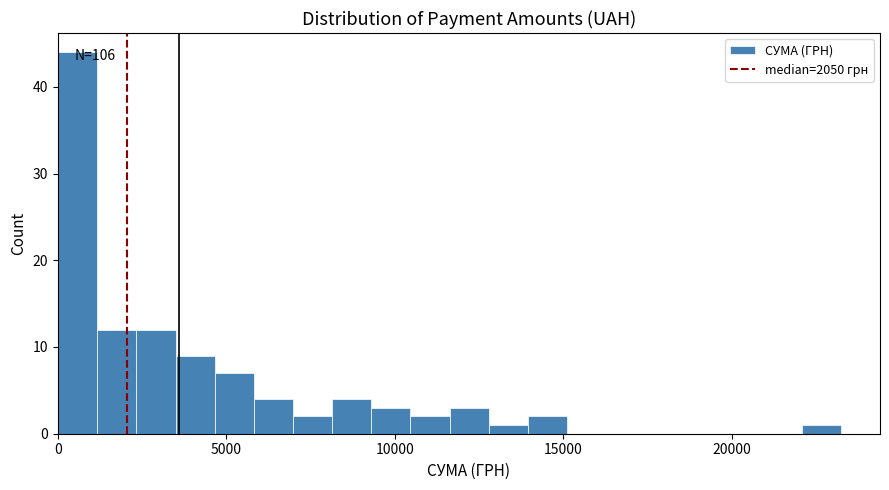

Around what value on the x-axis is the tallest bar? Give the approximate position of its centre, as read against the axis.

500